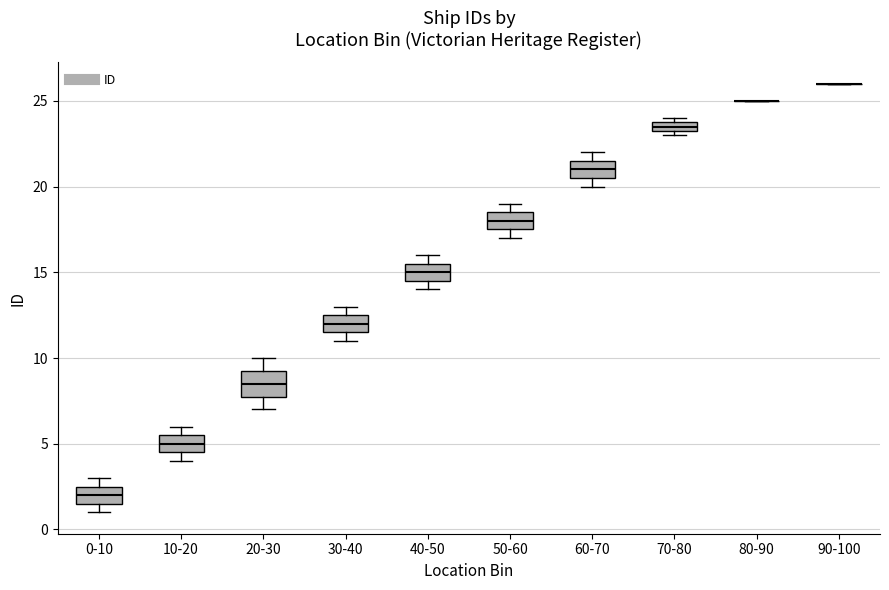

Which box is the tallest, from its lower edge to its upper edge?

20-30